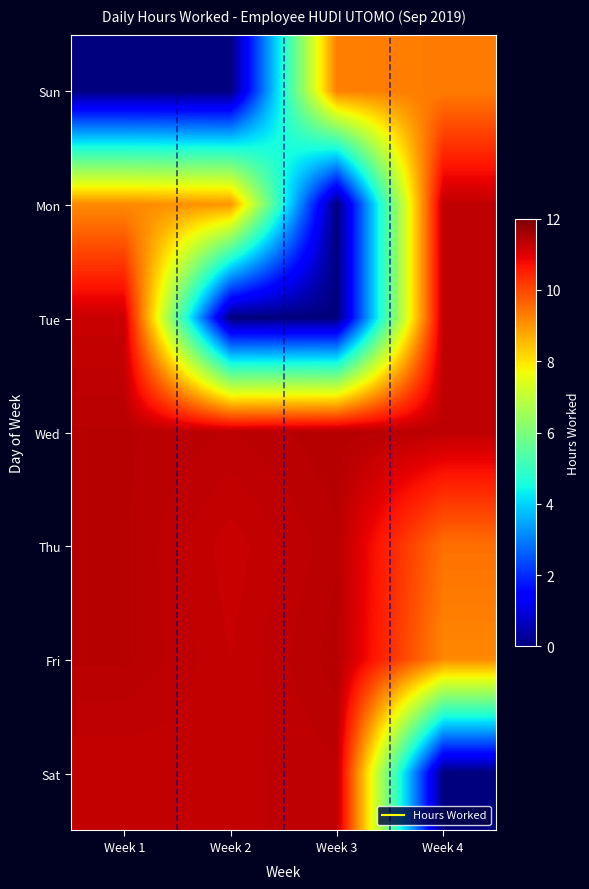

Reading left to right, list all the values displayed in this chart.

Sun: Week 1=0.0	Week 2=0.0	Week 3=9.3	Week 4=9.3
Mon: Week 1=9.2	Week 2=9.0	Week 3=0.0	Week 4=11.3
Tue: Week 1=11.2	Week 2=0.0	Week 3=0.0	Week 4=11.3
Wed: Week 1=11.4	Week 2=11.3	Week 3=11.4	Week 4=11.3
Thu: Week 1=11.4	Week 2=11.2	Week 3=11.4	Week 4=9.5
Fri: Week 1=11.4	Week 2=11.2	Week 3=11.4	Week 4=9.2
Sat: Week 1=11.2	Week 2=11.3	Week 3=11.3	Week 4=0.0